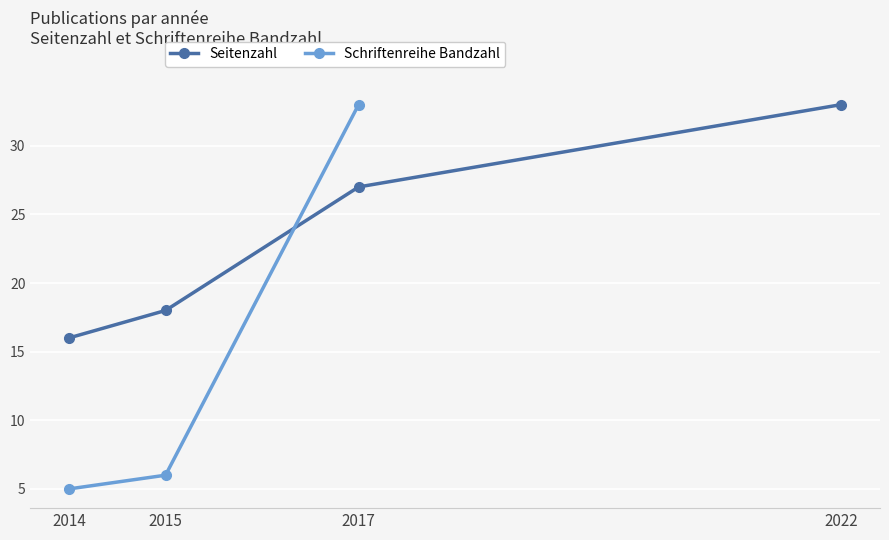

What is the value of the Seitenzahl point at the 1st from the left?

16